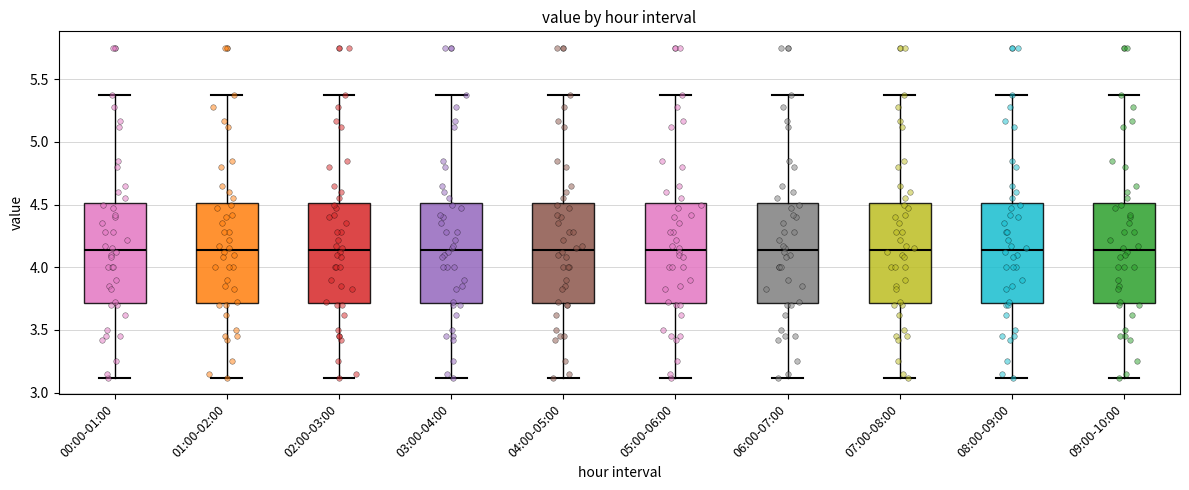

Where is the upper edge of the box for 07:00-08:00 on the y-axis? The values are not printed on the chart, so give them approximately, as read against the axis.

4.50